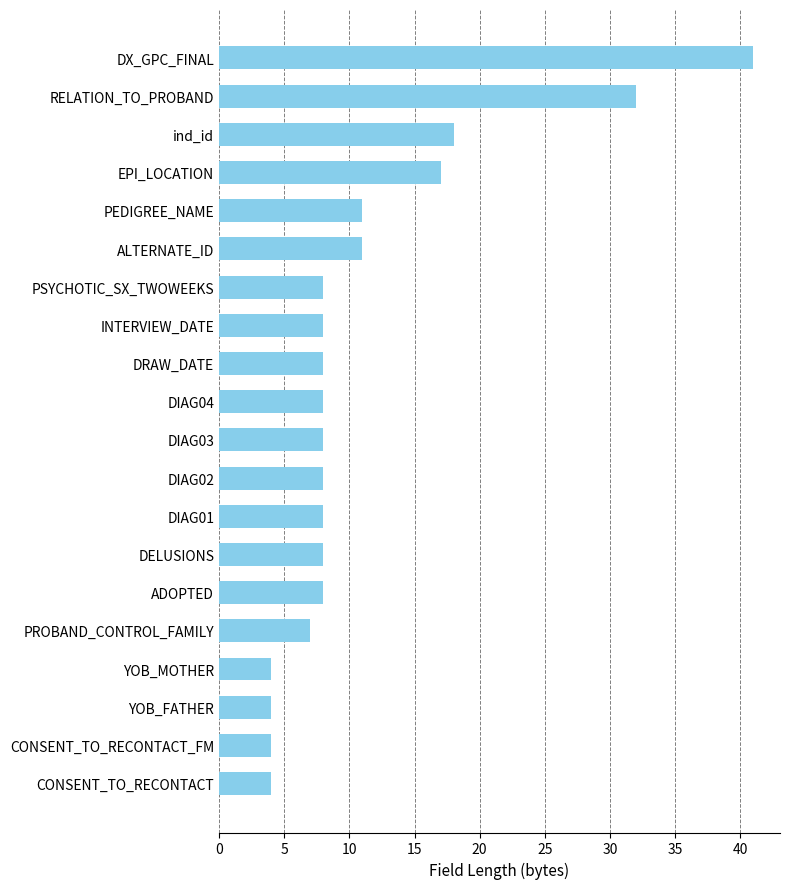

The chart shows a value of 8 at DELUSIONS. True or false?

True